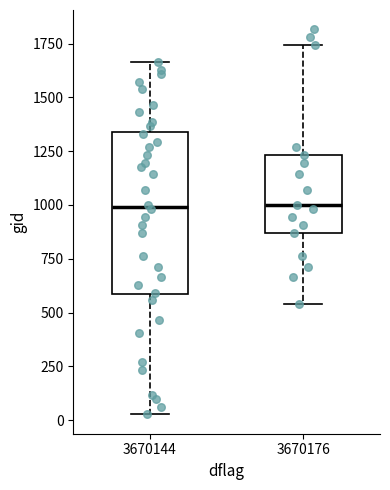

Reading left to right, read every box against the y-axis: the position of its median line, the range the box covers, and the ends of its whiskers. The values are not printed on the chart, so give them approximately, as read against the axis.

3670144: median 1000, box 600 to 1350, whiskers 50 to 1650
3670176: median 1000, box 850 to 1250, whiskers 550 to 1750